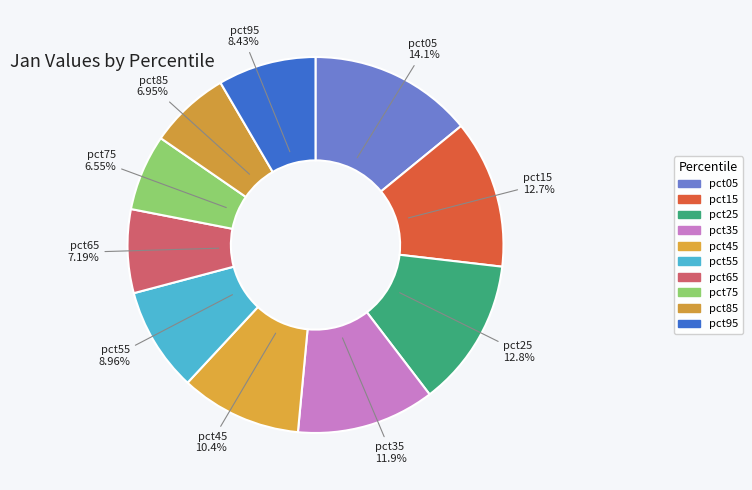

The pct25 slice represents 26% of the pie. True or false?

False